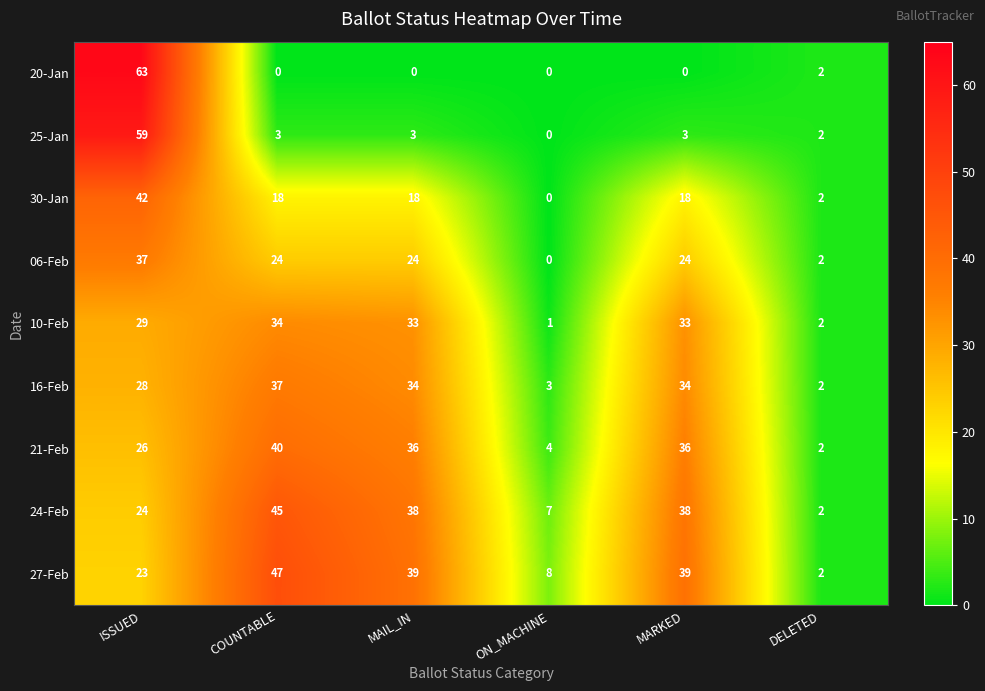

What is the difference between the highest and lowest values at ISSUED?

40